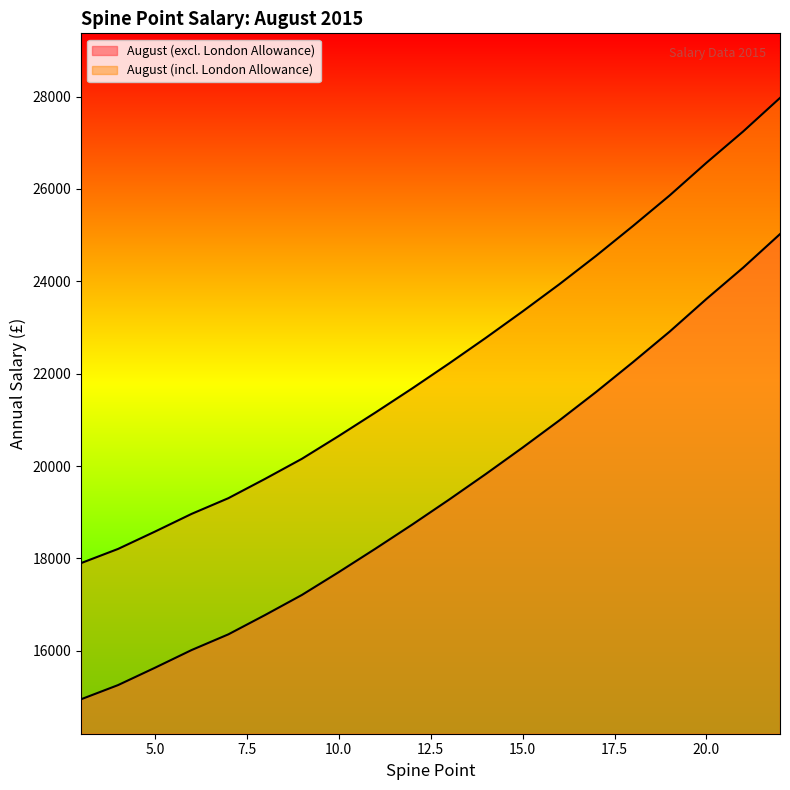

What is the difference between the second highest and second lowest values in the August (excl. London Allowance) series?

9040